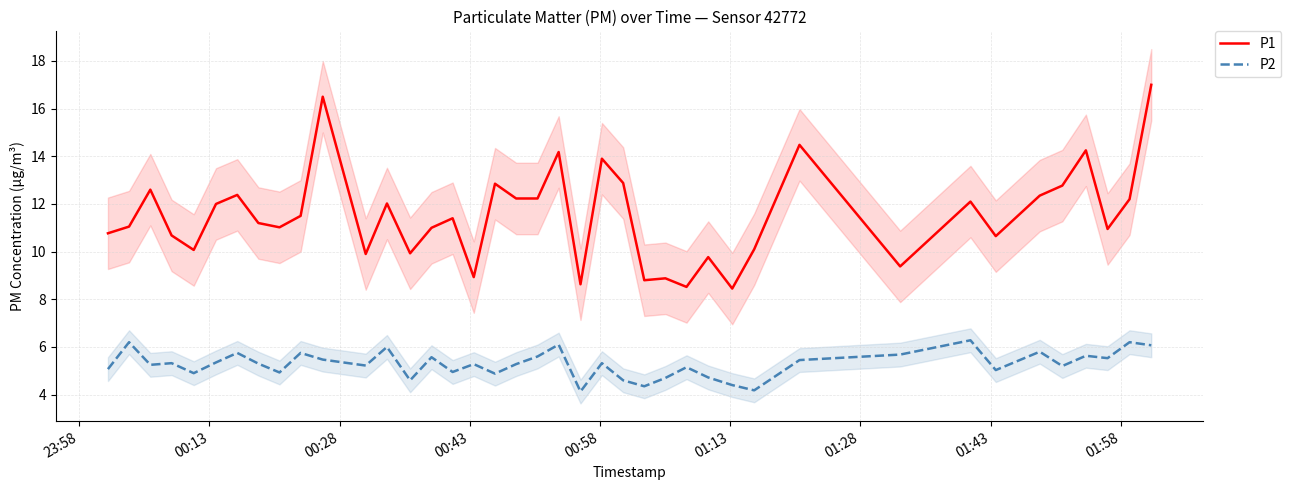

What is the minimum value for P2?

4.1